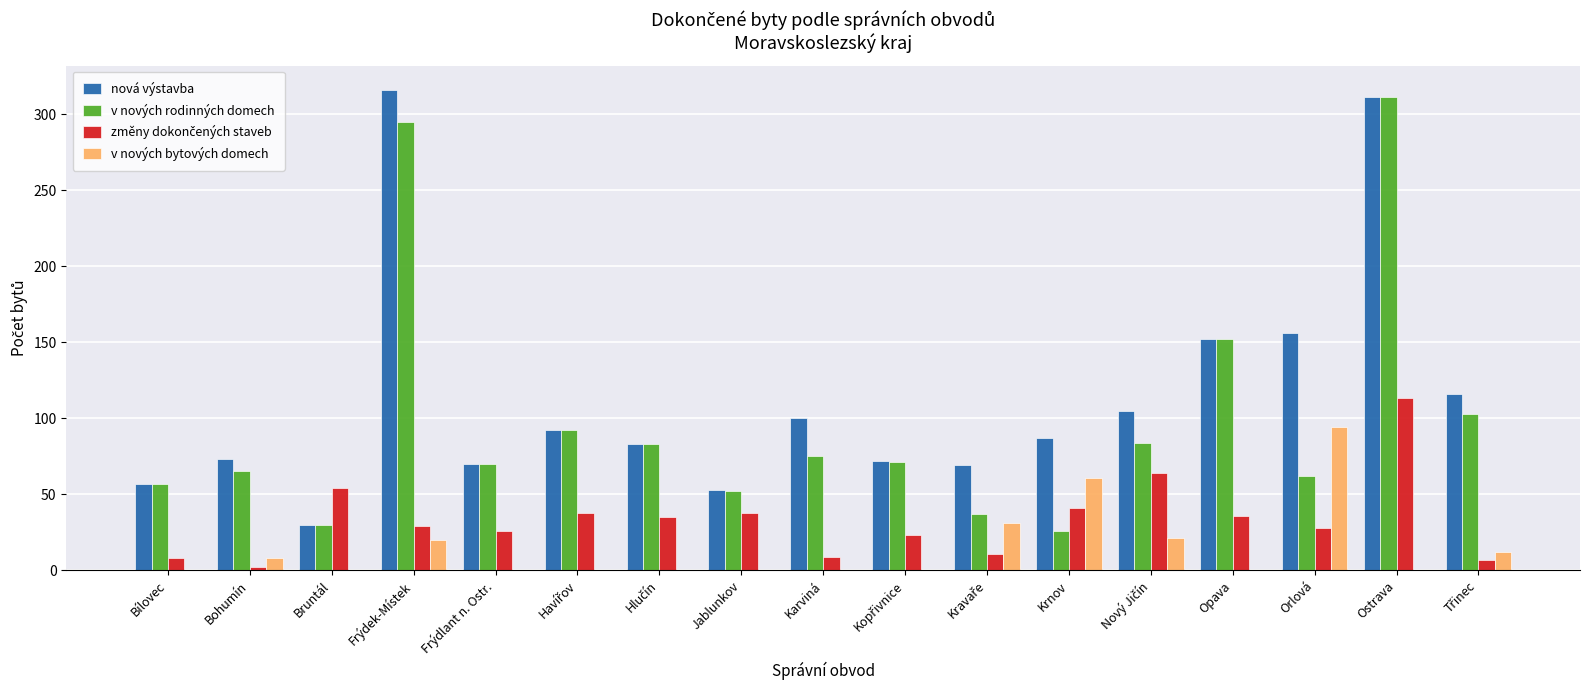

Between Jablunkov and Krnov, which series saw the biggest shift?

v nových bytových domech